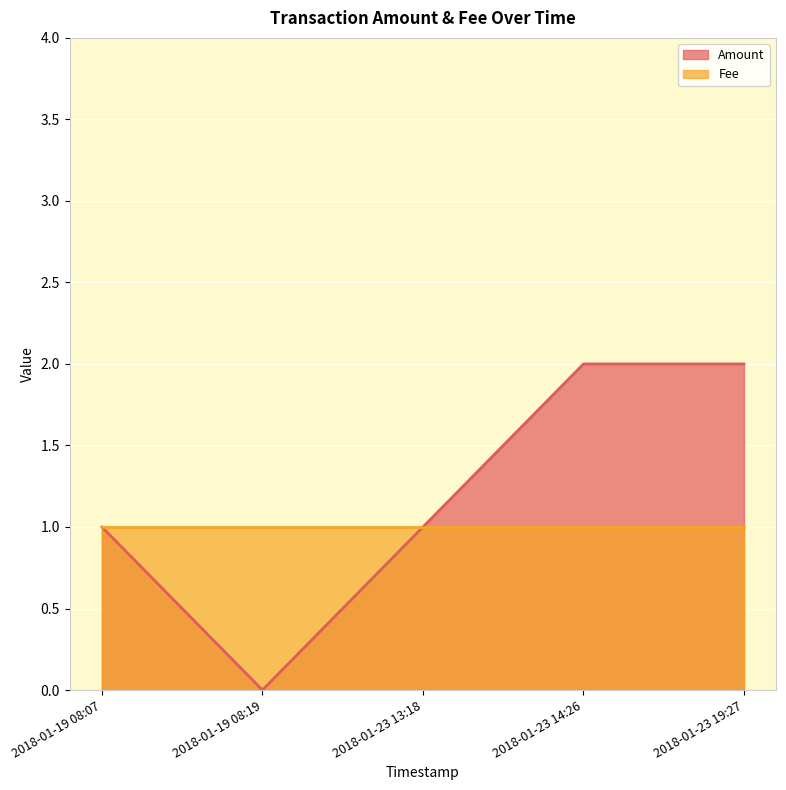

True or false: Amount has a value of 1 at 2018-01-23 13:18.

True